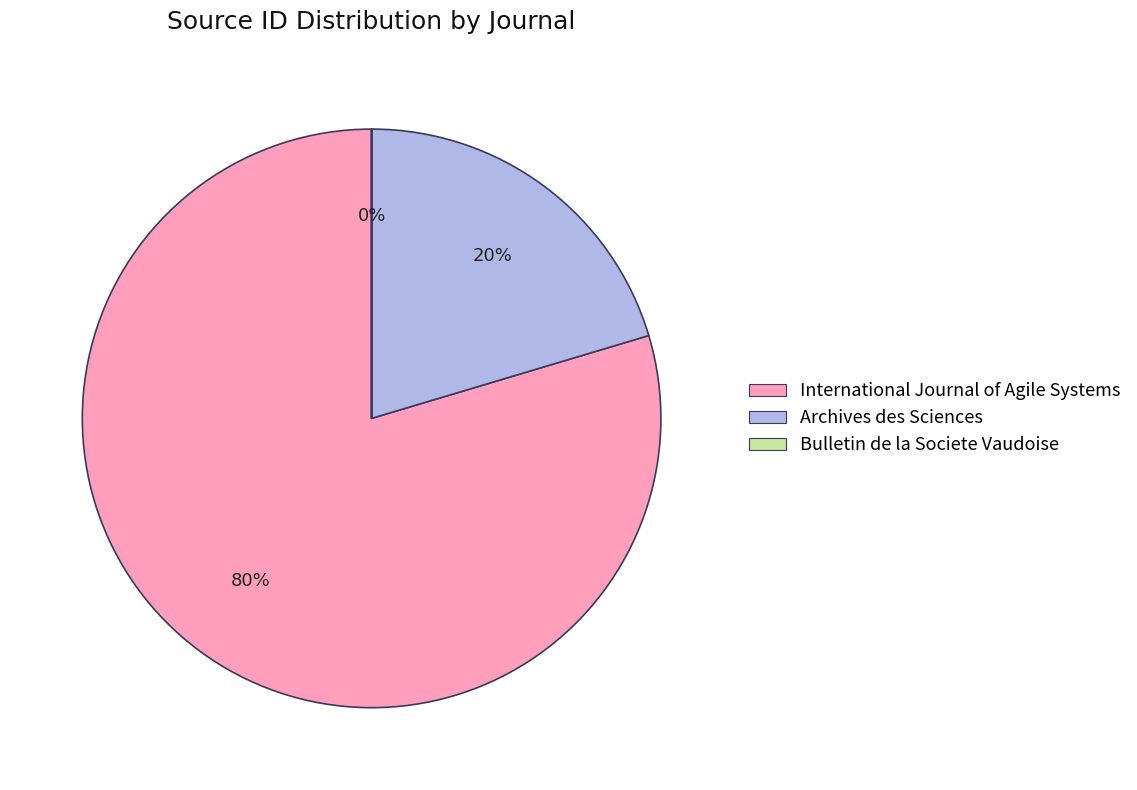

Which slice is the largest?

International Journal of Agile Systems